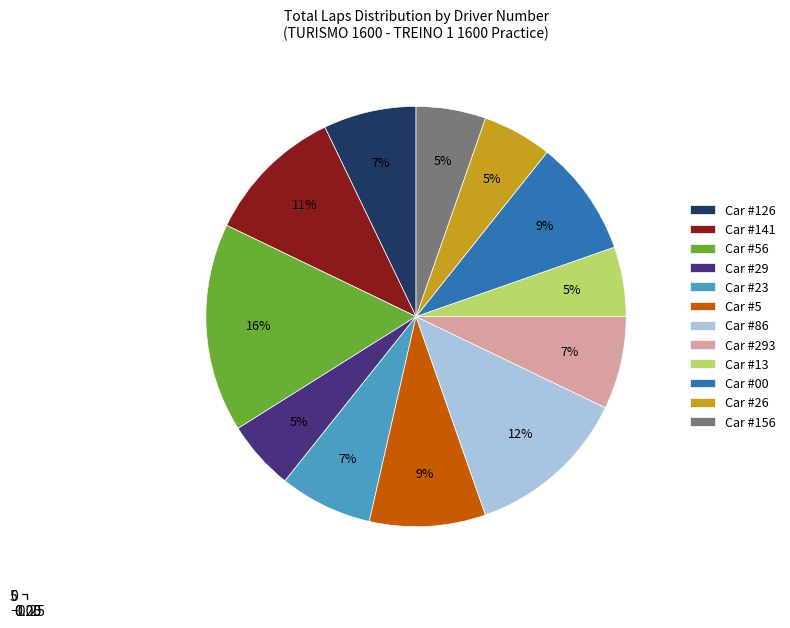

Which slice is the smallest?

#29